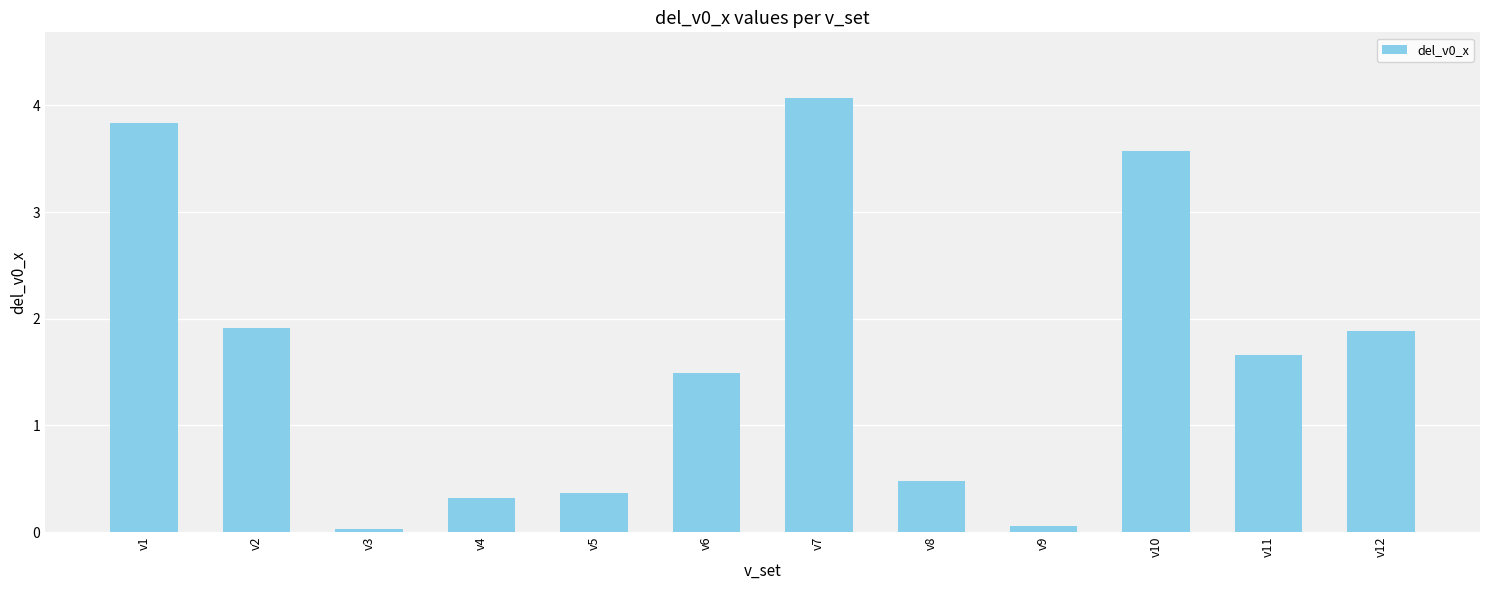

Count the number of data series in this chart.

1